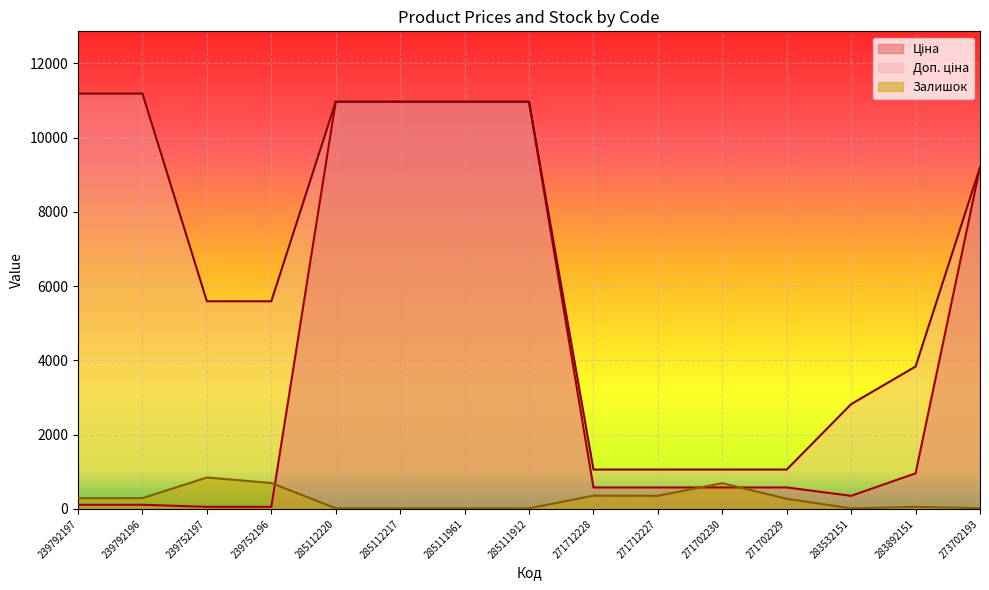

What is the difference between the maximum and minimum values in the Залишок series?

830.0